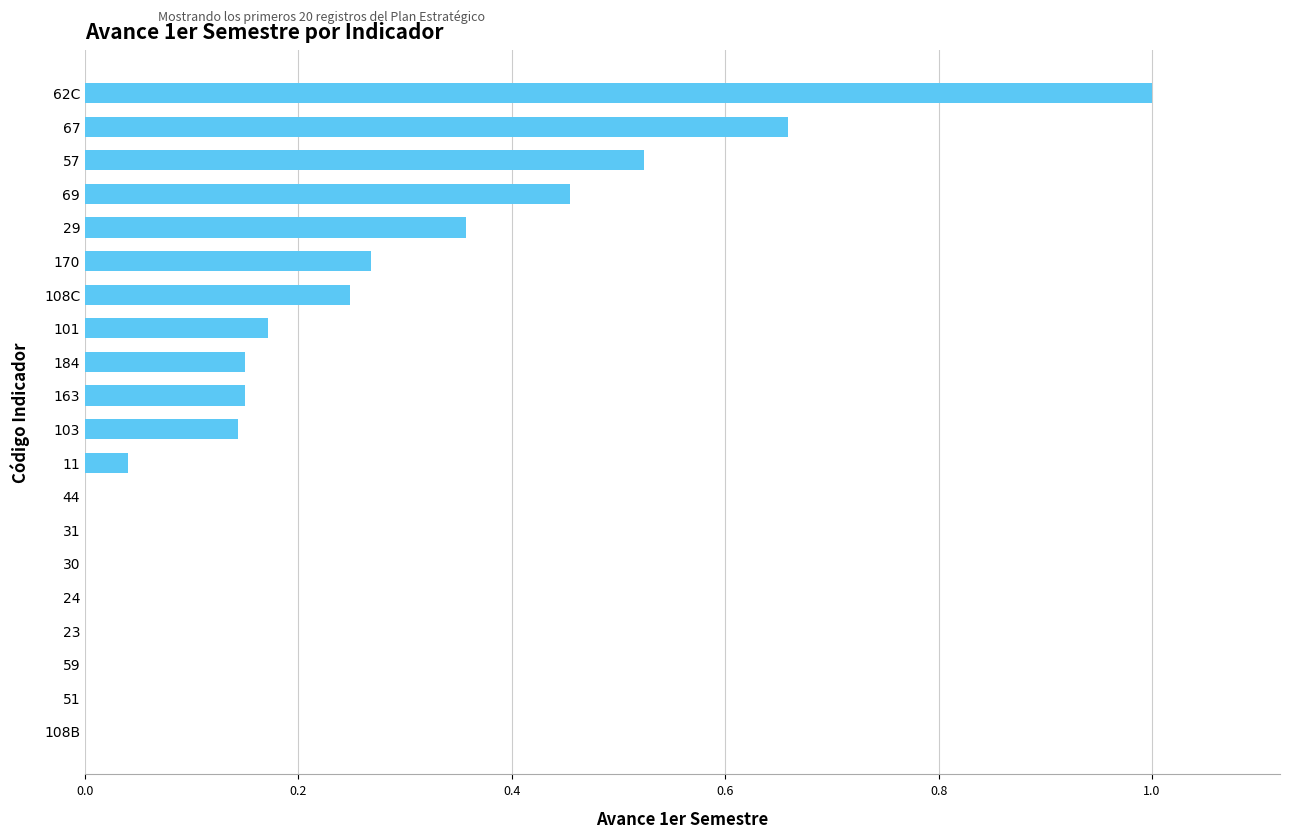

What is the change in value from 11 to 69?

+0.4